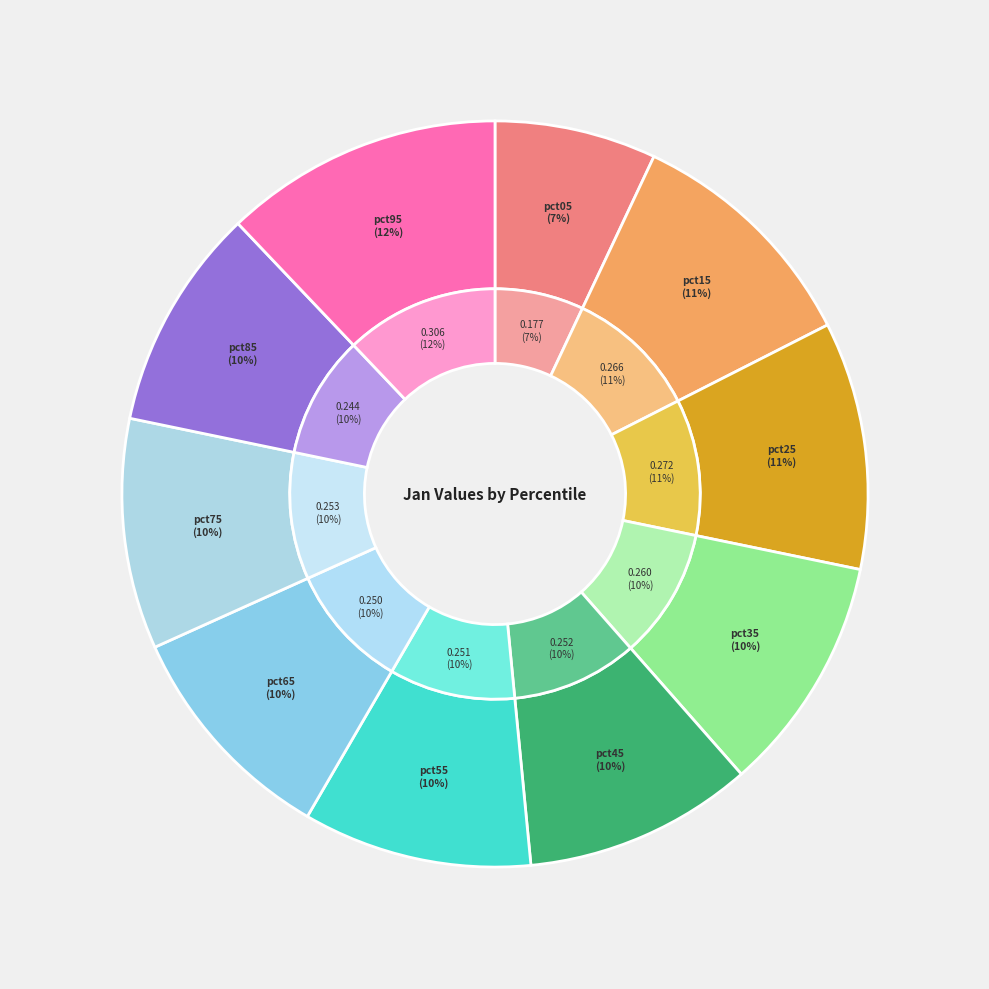

What is the smallest slice in the pie chart?

pct05